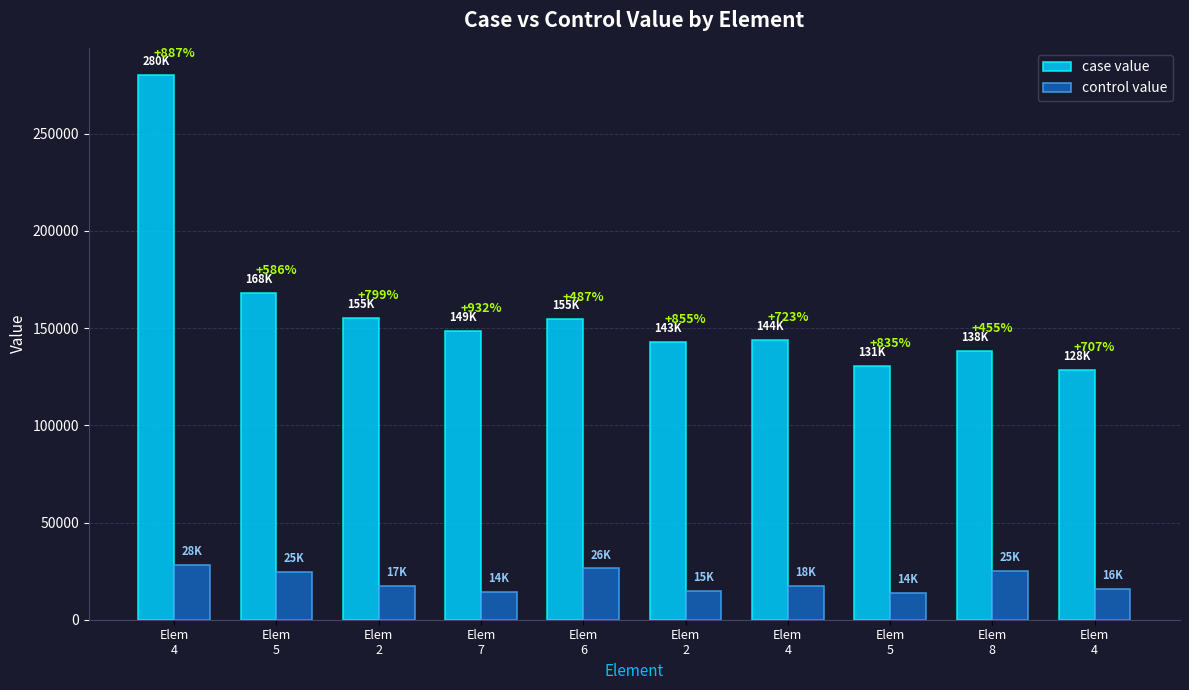

The value of case value at Elem
6 is 250085.6. True or false?

False